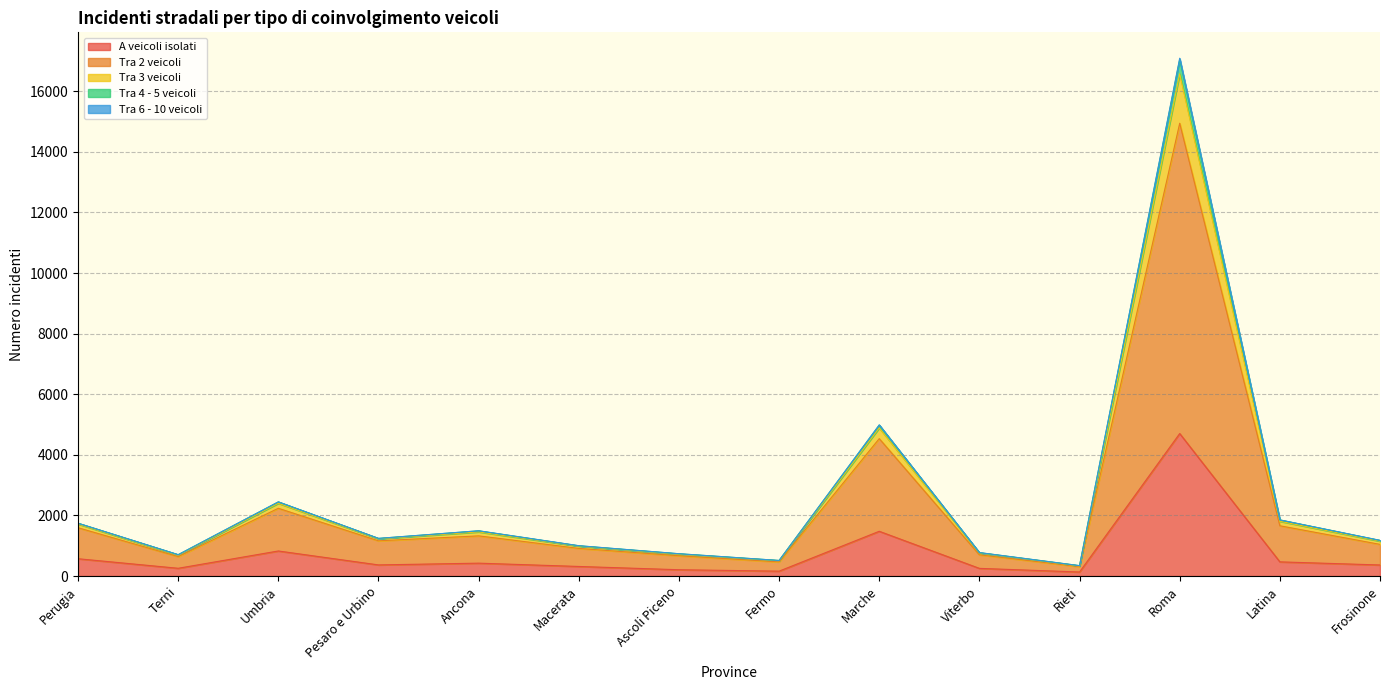

The value of A veicoli isolati at Frosinone is 365. True or false?

True